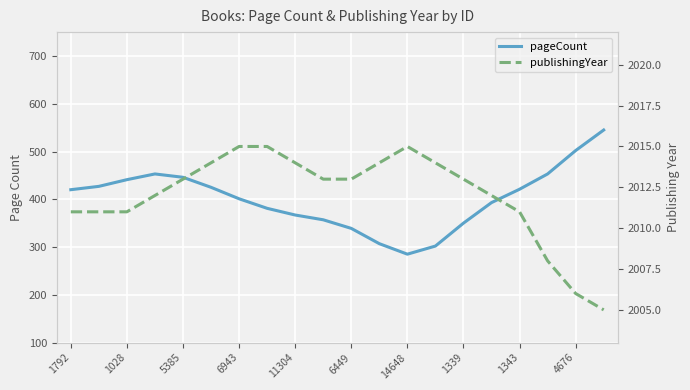

True or false: pageCount and publishingYear cross at least once.

False